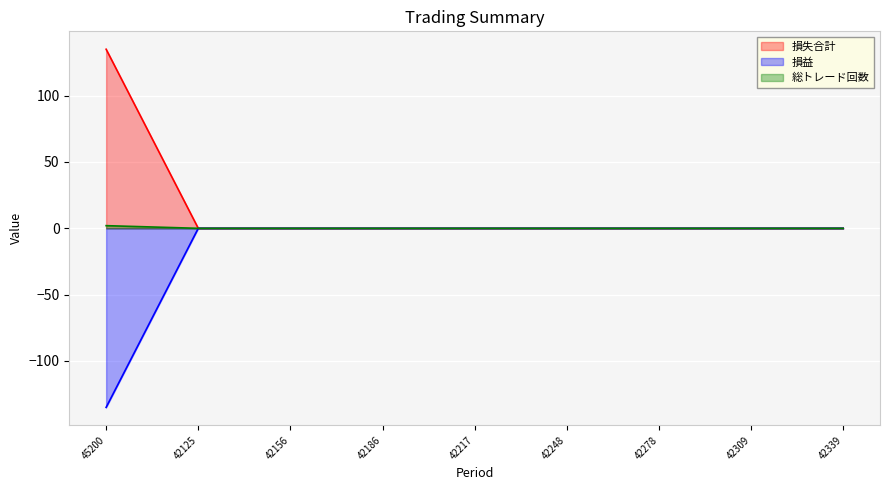

Which series has the widest spread of values?

損失合計